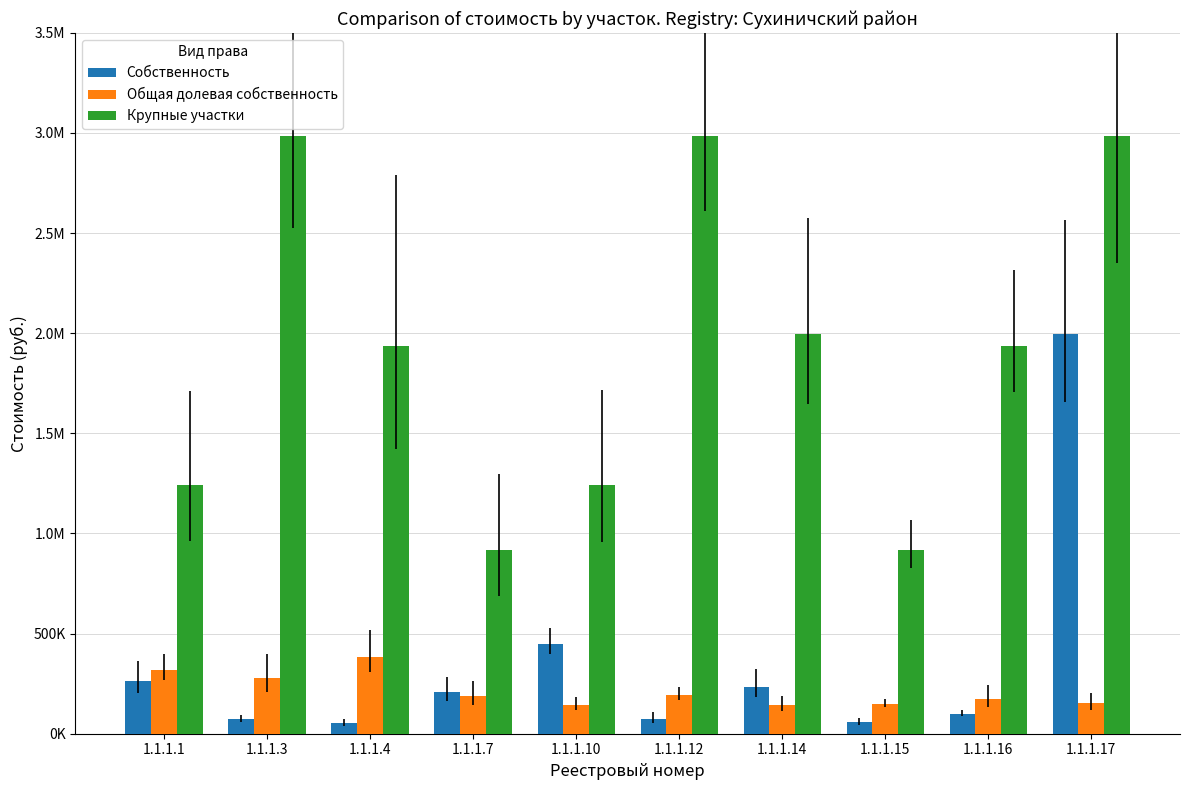

At which label does Собственность reach its minimum?

1.1.1.4